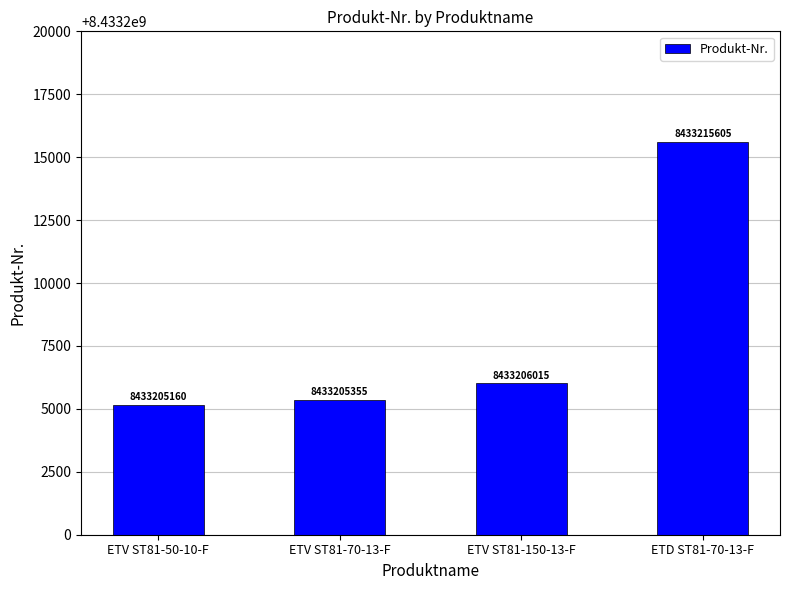

What is the average value?

8433208034